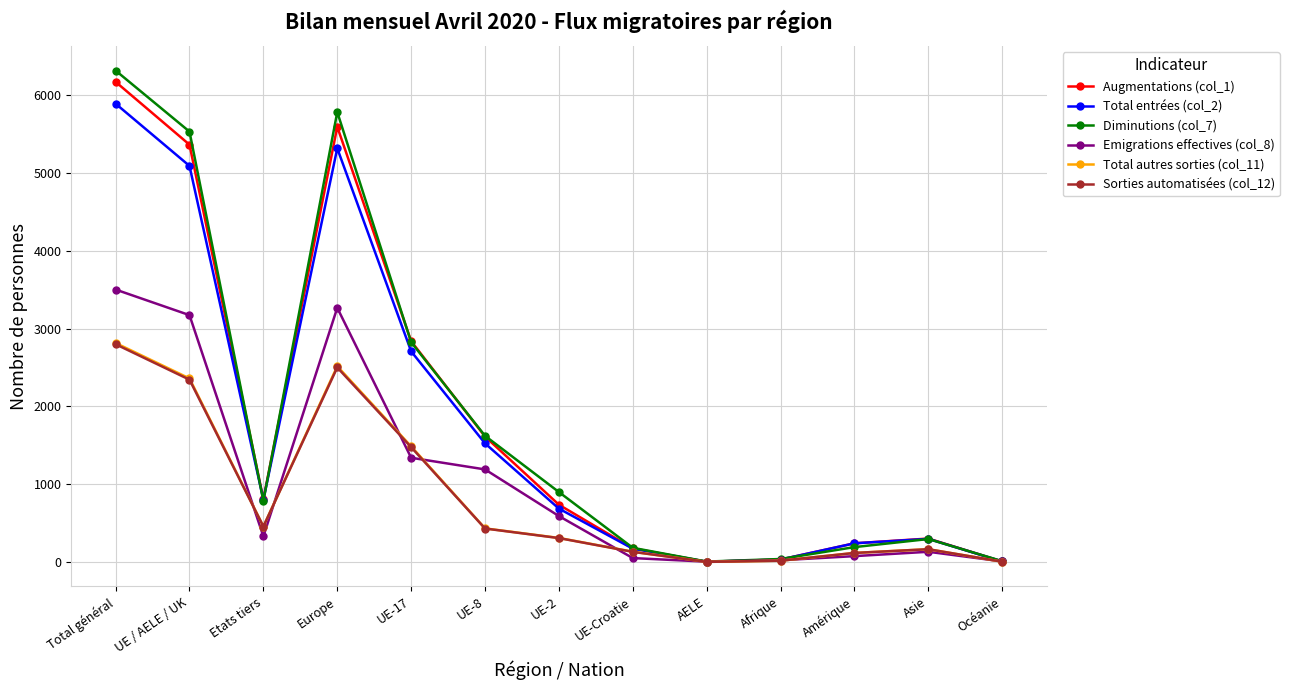

At which category is the sum across all series the highest?

Total général